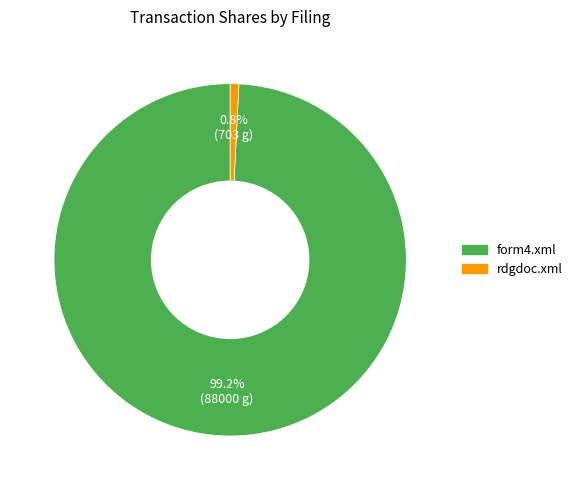

Which has a higher value, rdgdoc.xml or form4.xml?

form4.xml